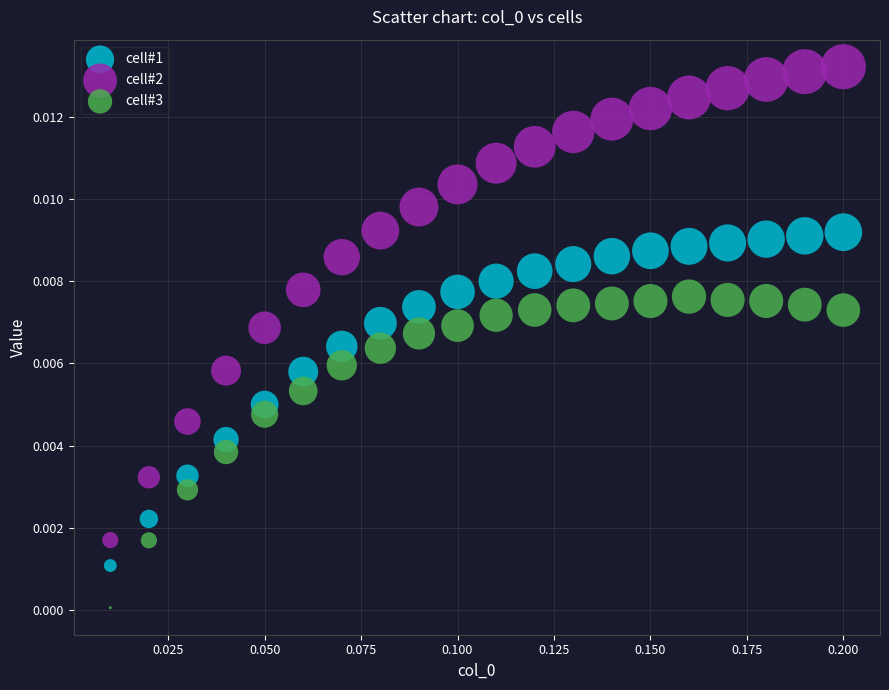

Which series has the widest spread of Y values?

cell#2